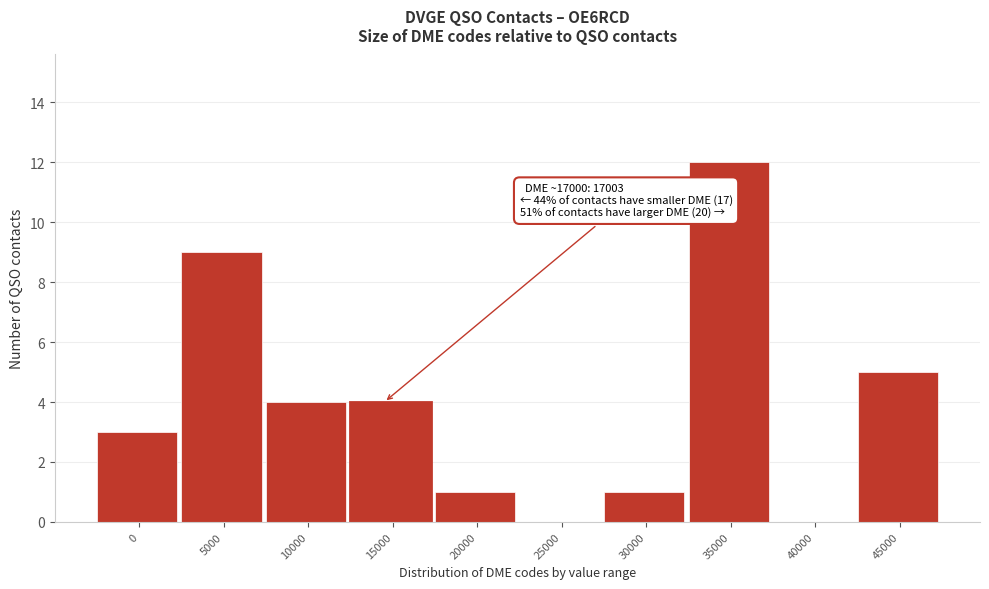

Reading left to right, list all the values displayed in this chart.

0=3	5000=9	10000=4	15000=4	20000=1	25000=0	30000=1	35000=12	40000=0	45000=5